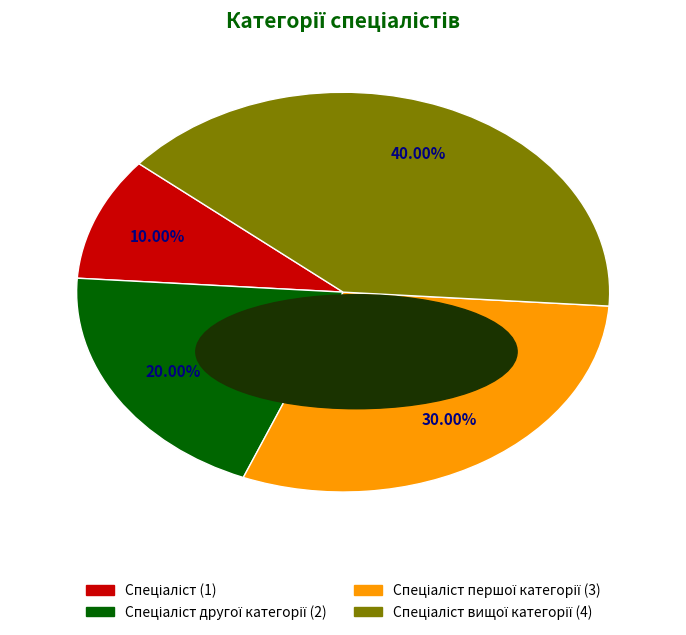

Is there a majority slice in this chart?

No